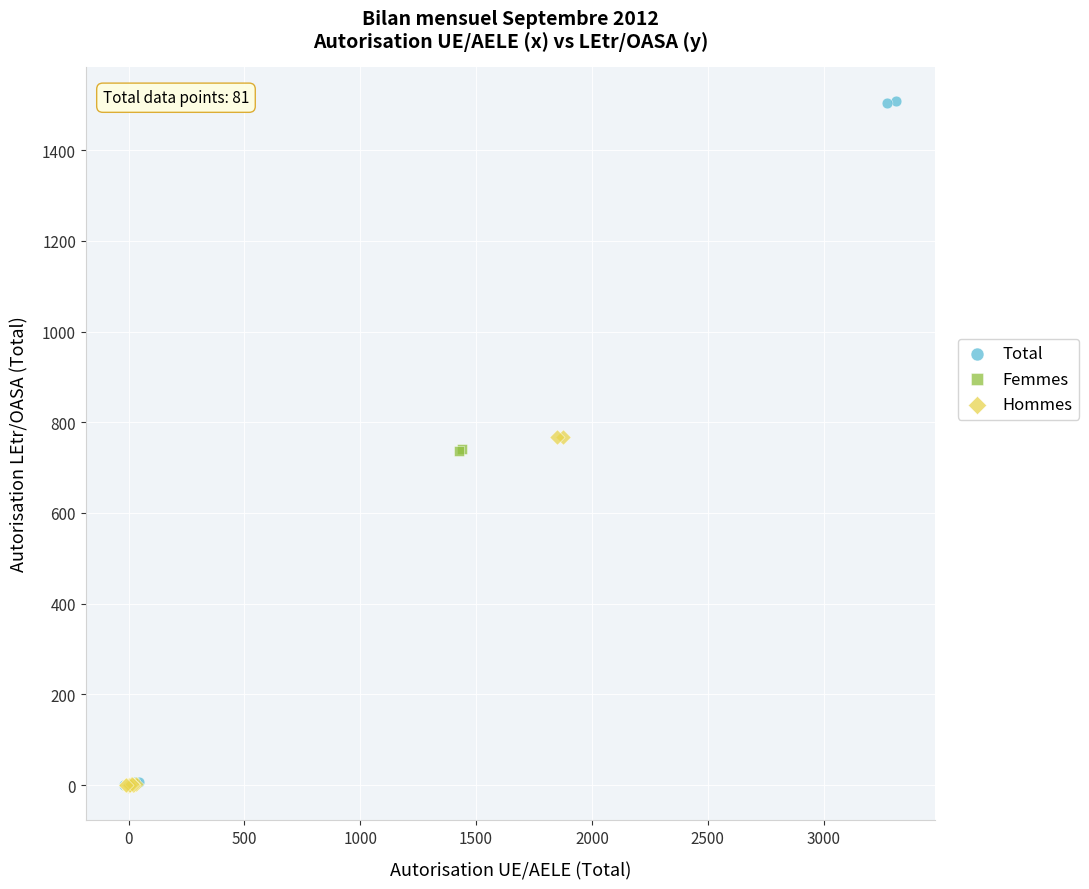

What are all the series names shown in the legend?

Total, Femmes, Hommes